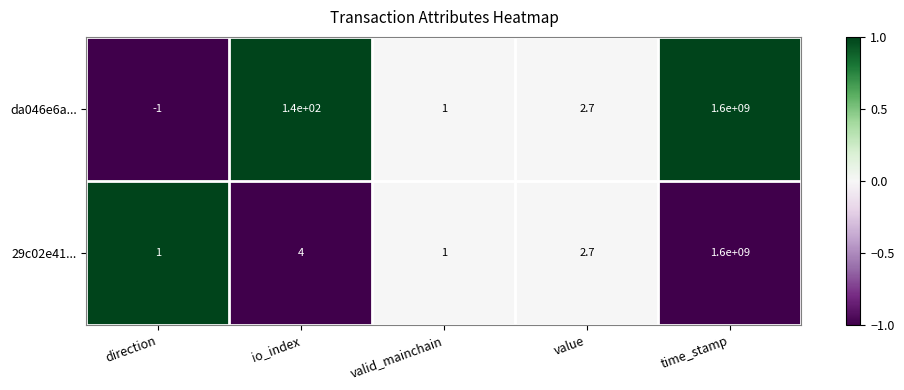

At how many categories does at least one series exceed 0?

5